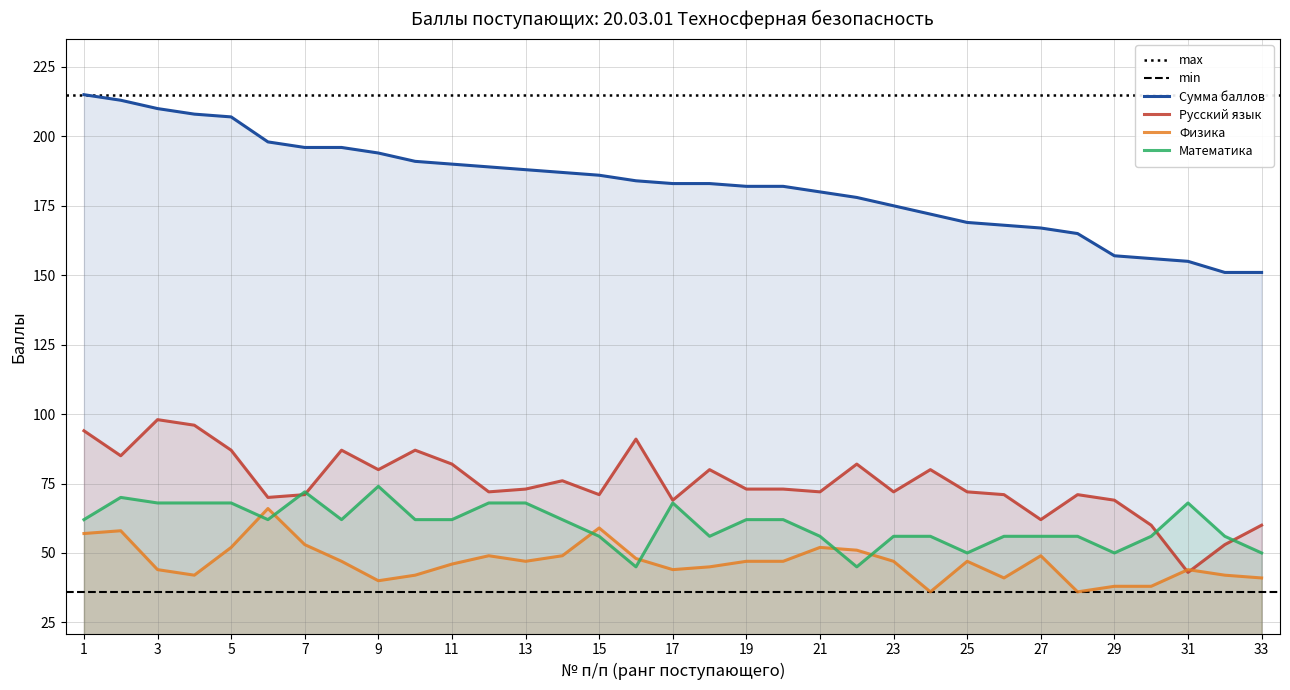

What is the highest value of the Математика series?

74